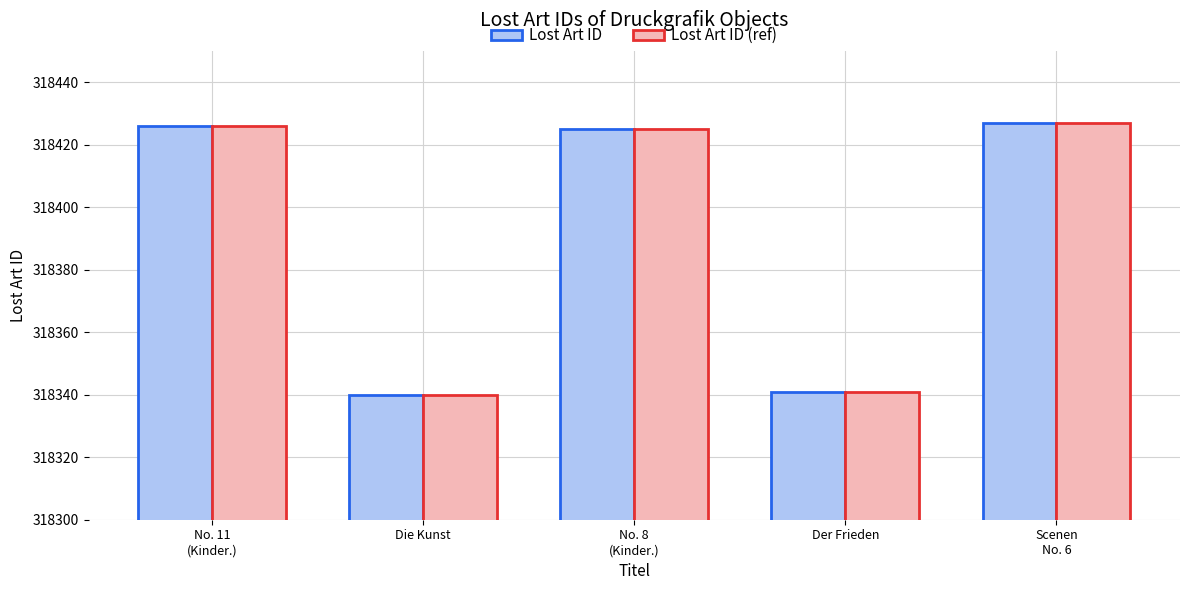

True or false: Lost Art ID has a value of 185227 at Der Frieden.

False